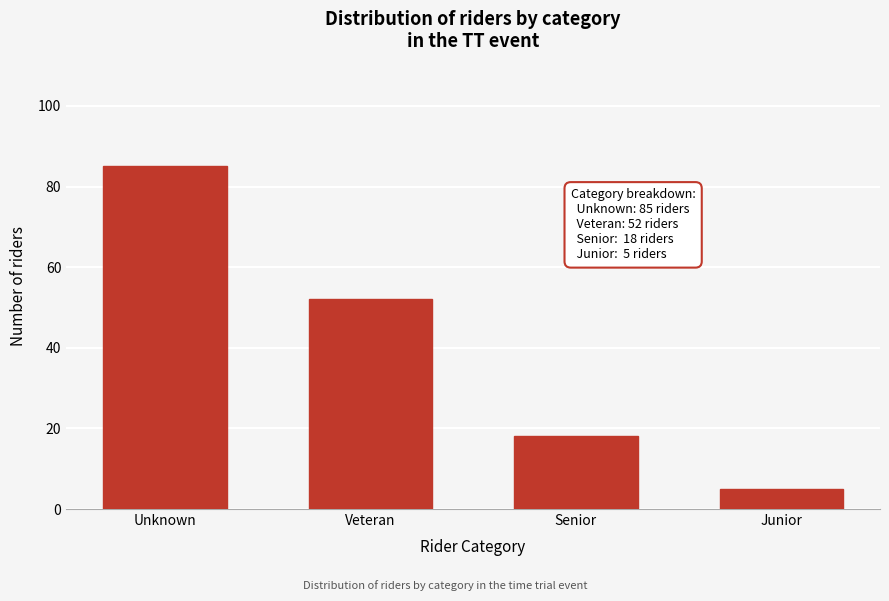

Reading left to right, what are all the values shown in this chart?

85	52	18	5